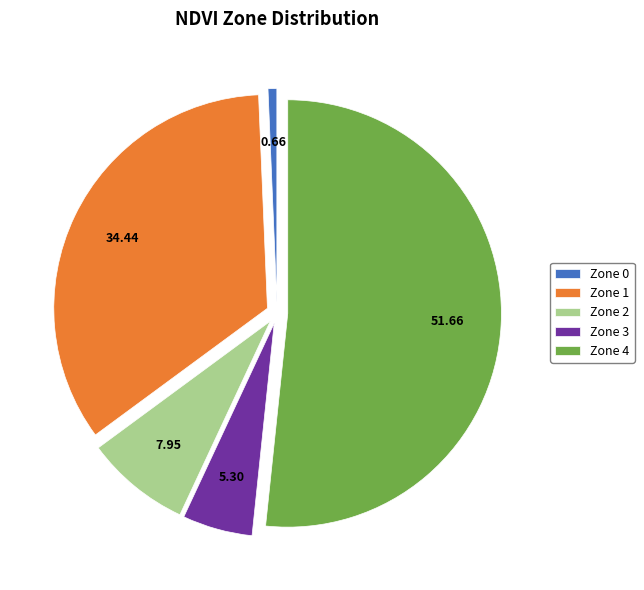

What is the majority slice?

Zone 4